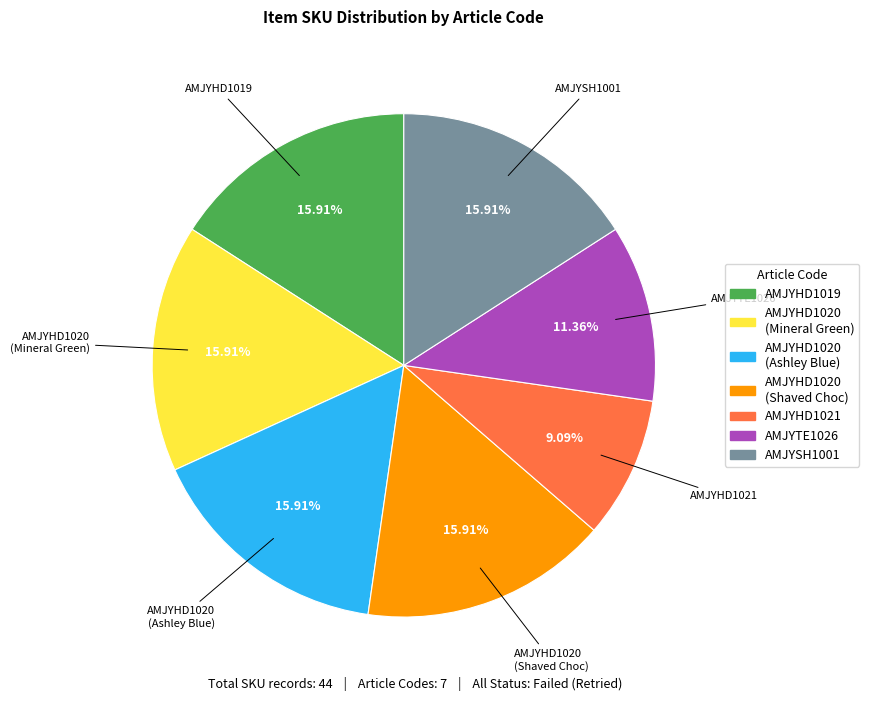

Is there a majority slice in this chart?

No